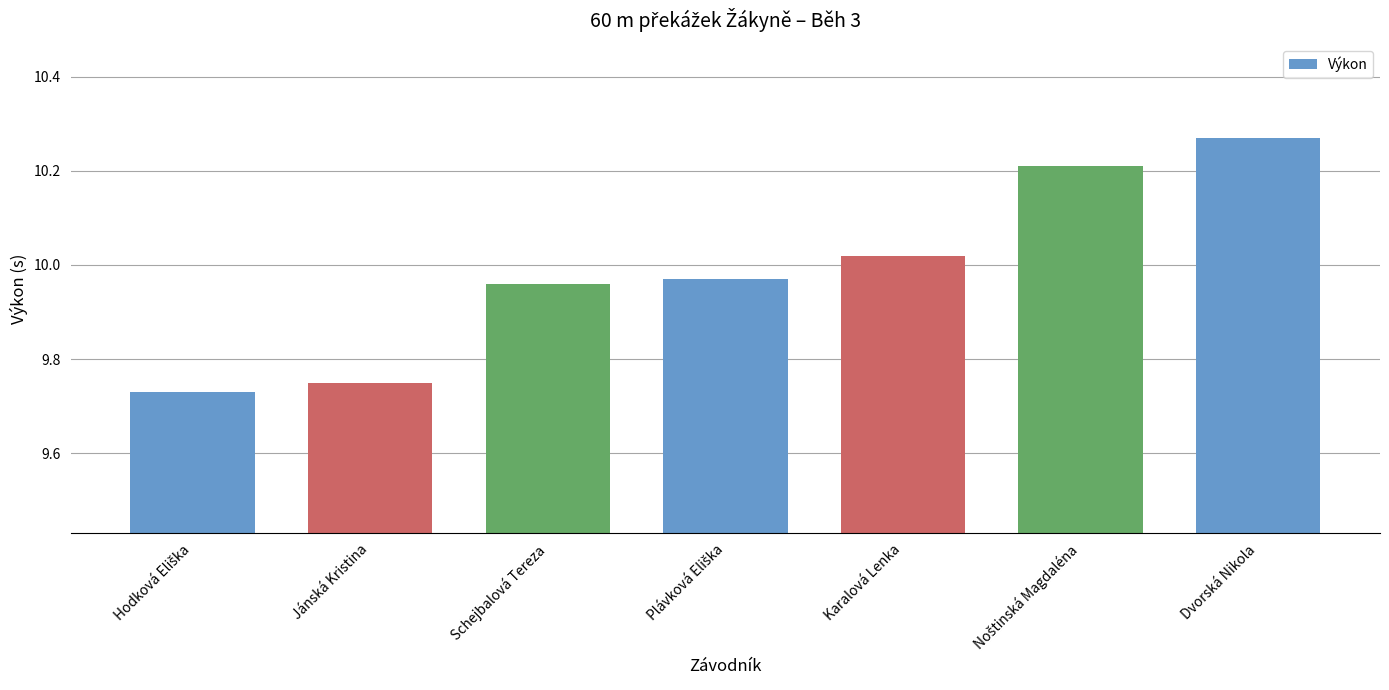

The chart shows a value of 3.9 at Jánská Kristina. True or false?

False